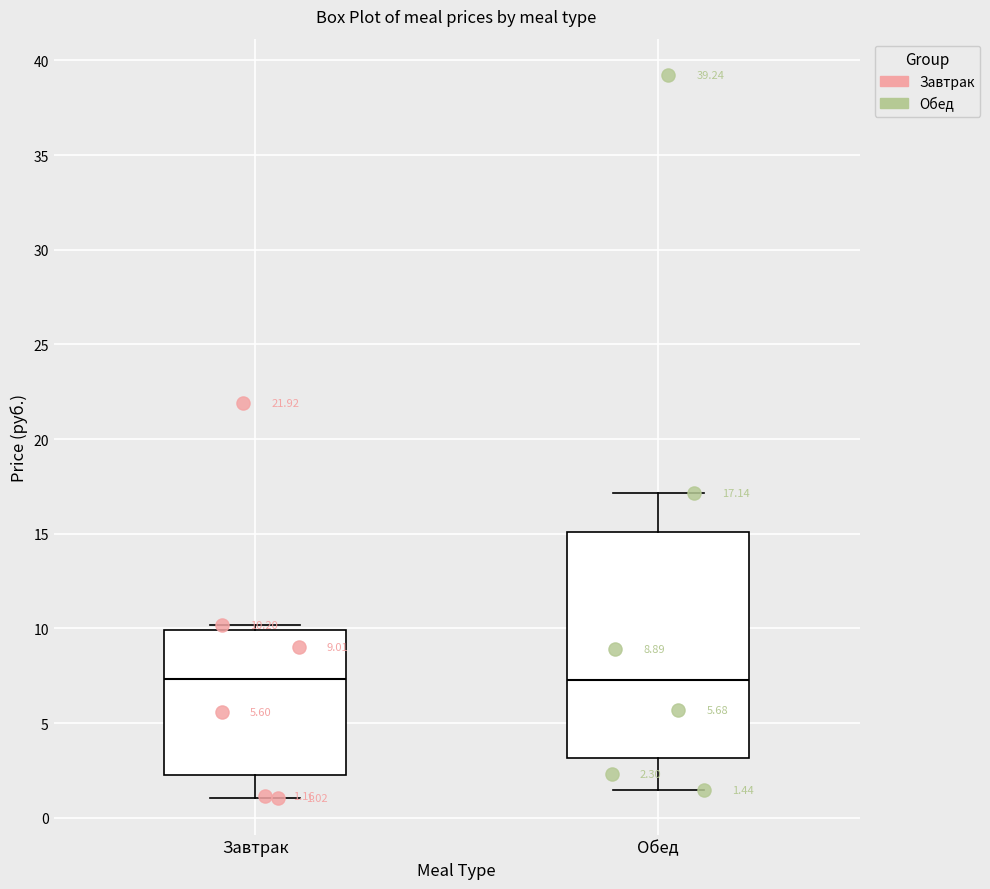

Comparing the boxes themselves (not the whiskers), which one is the tallest?

Обед